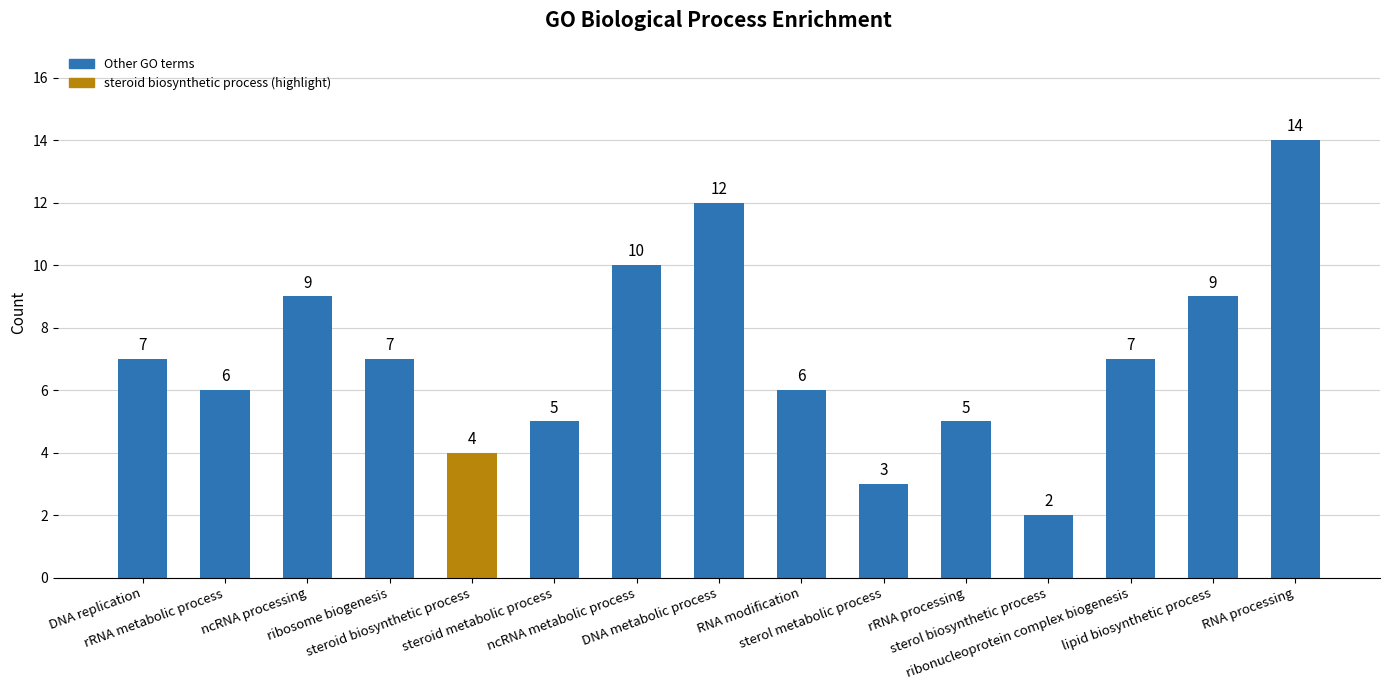

What is the minimum value shown in the chart?

2